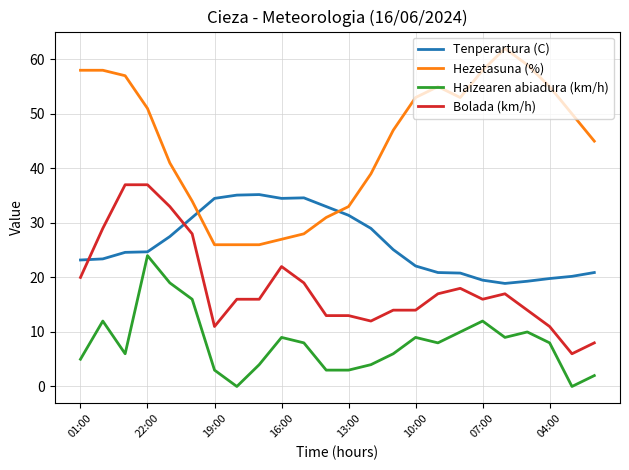

Is this an area chart (filled region under the line)?

No